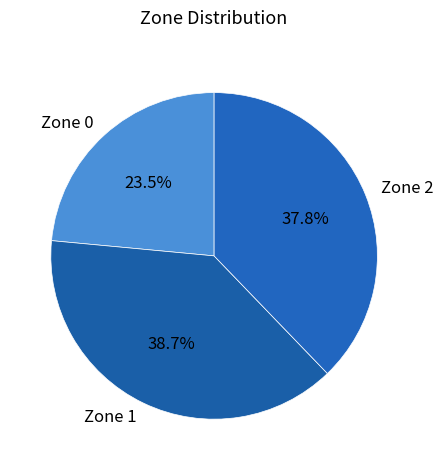

To the nearest percent, what is the average slice percentage?

33%